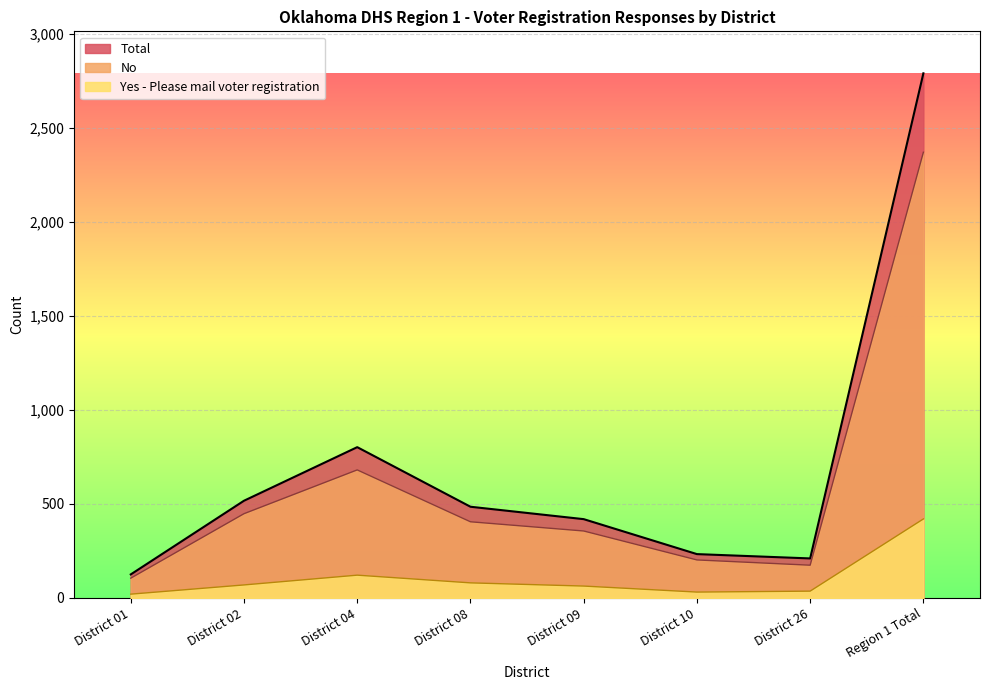

Which series has the largest total across all categories?

Total